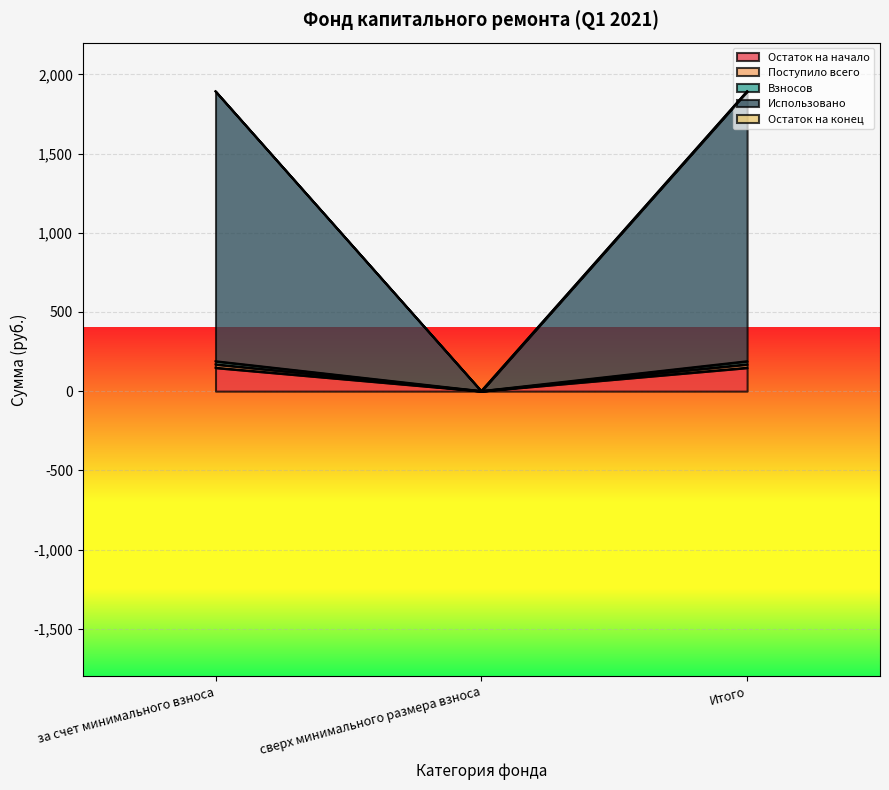

Reading right to left, what are all the values shown in this chart?

Остаток на начало: 147.7	0.0	147.7
Поступило всего: 168.9	0.0	168.9
Взносов: 188.6	0.0	188.6
Использовано: 1892.4	0.0	1892.4
Остаток на конец: 1892.4	0.0	1892.4